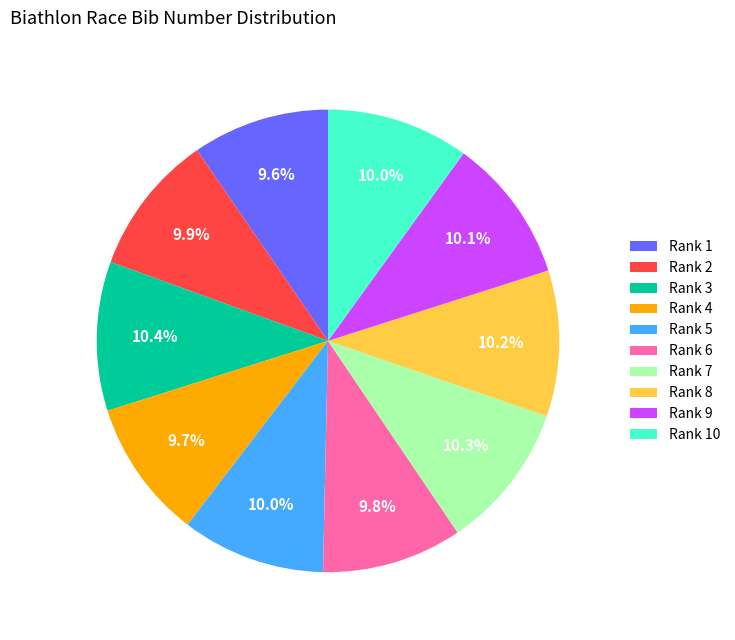

Count the number of slices in the pie.

10